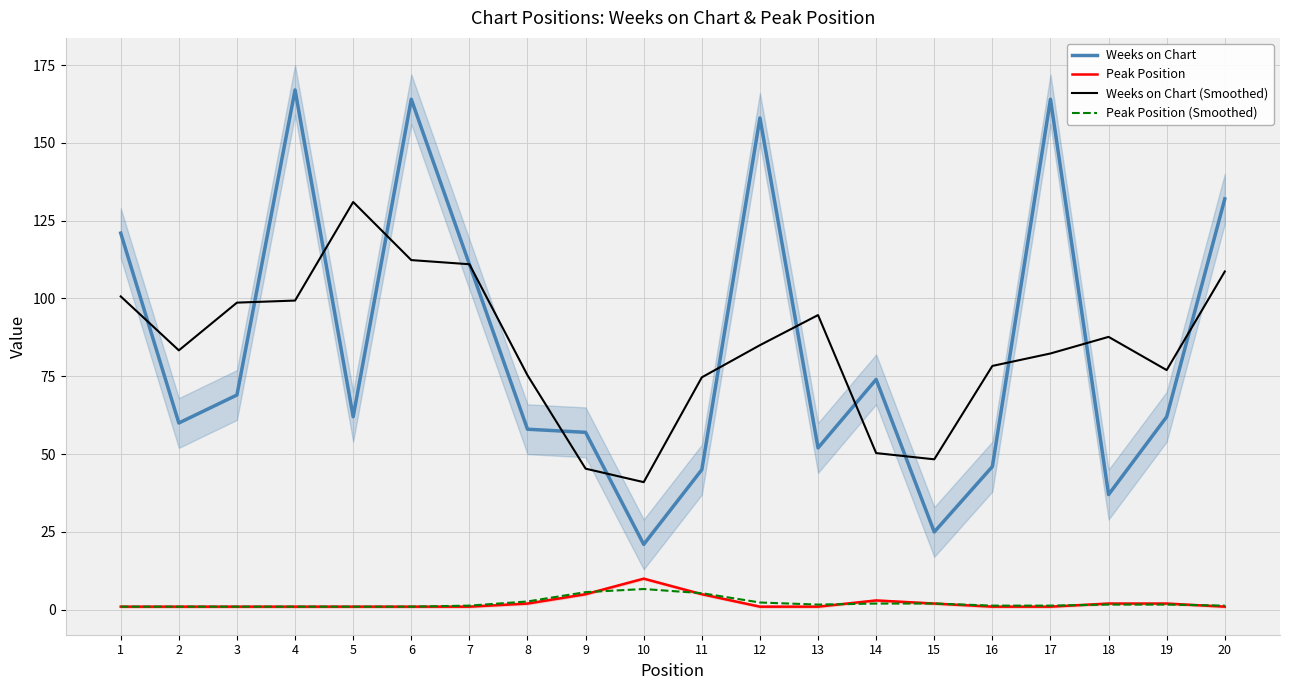

At 1, list the series in order from largest to smallest.

Weeks on Chart, Weeks on Chart (Smoothed), Peak Position, Peak Position (Smoothed)